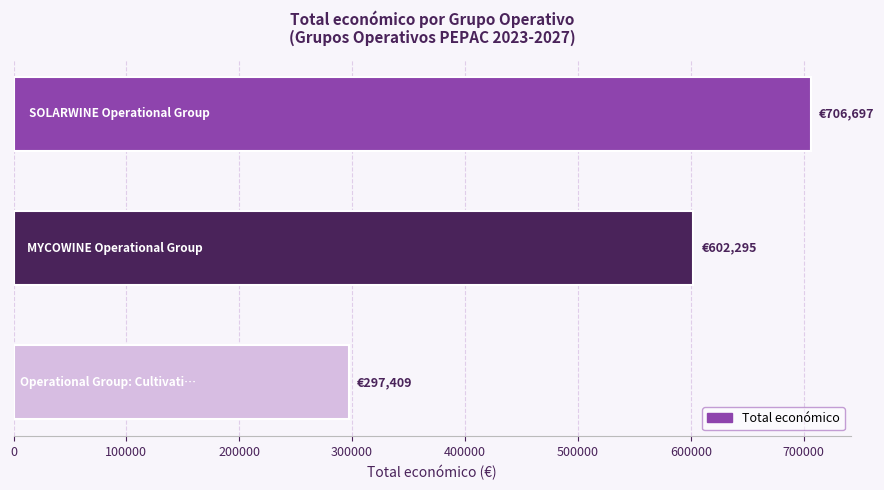

Reading top to bottom, what are all the values shown in this chart?

706697.0	602295.4	297409.0